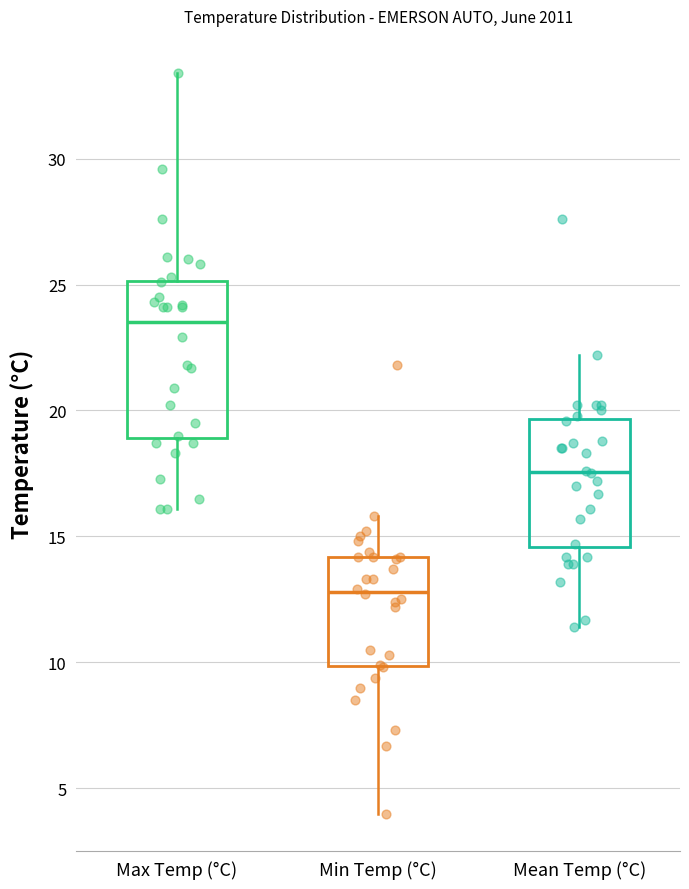

Where does the lower whisker of the box for Max Temp (°C) end on the y-axis? The values are not printed on the chart, so give them approximately, as read against the axis.

16.0